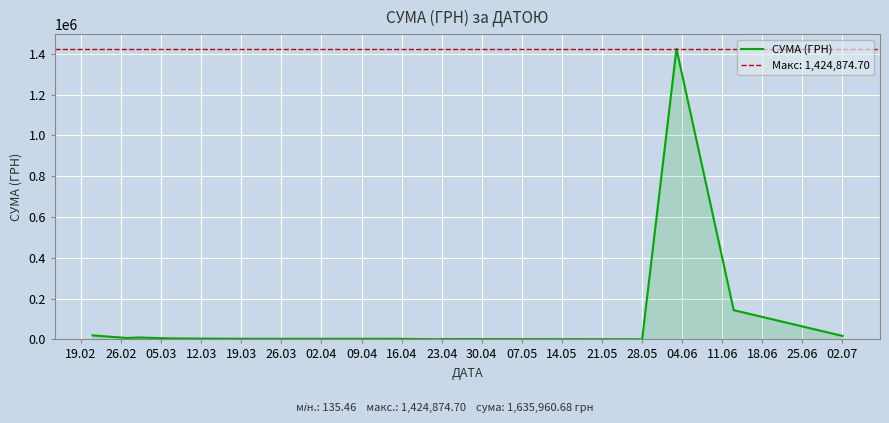

The value at 07.05 is 1863726.1. True or false?

False